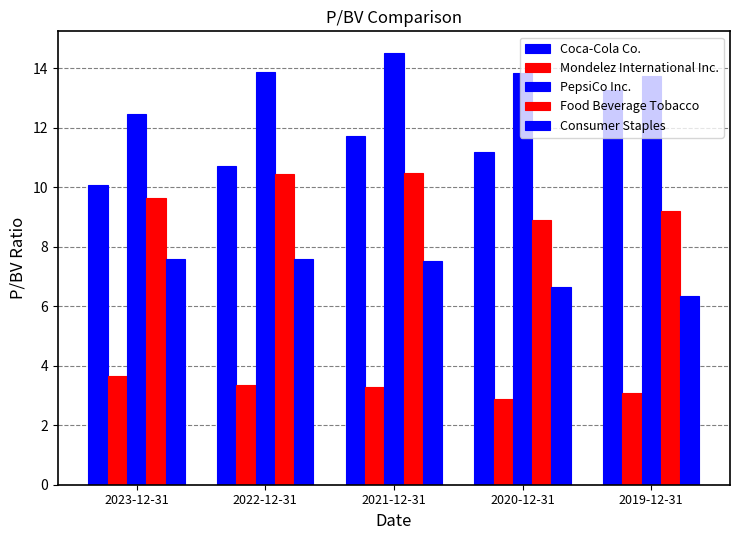

At which label does Food Beverage Tobacco first exceed 9?

2023-12-31